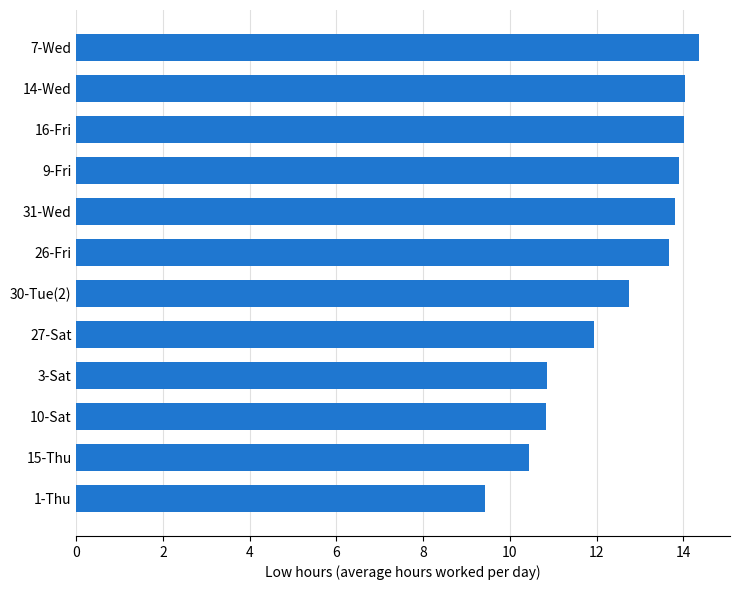

What is the sum of all values?

150.1